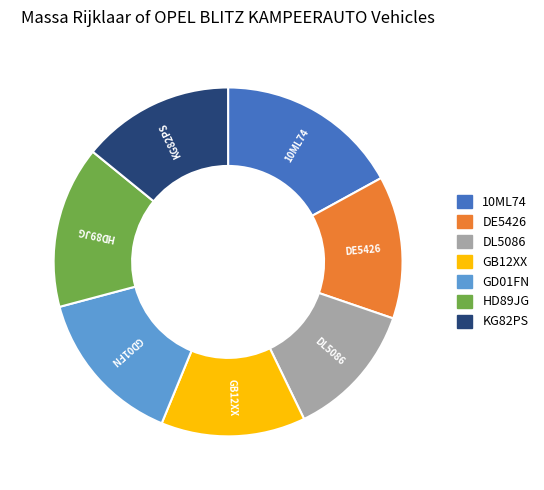

What is the largest slice in the pie chart?

10ML74